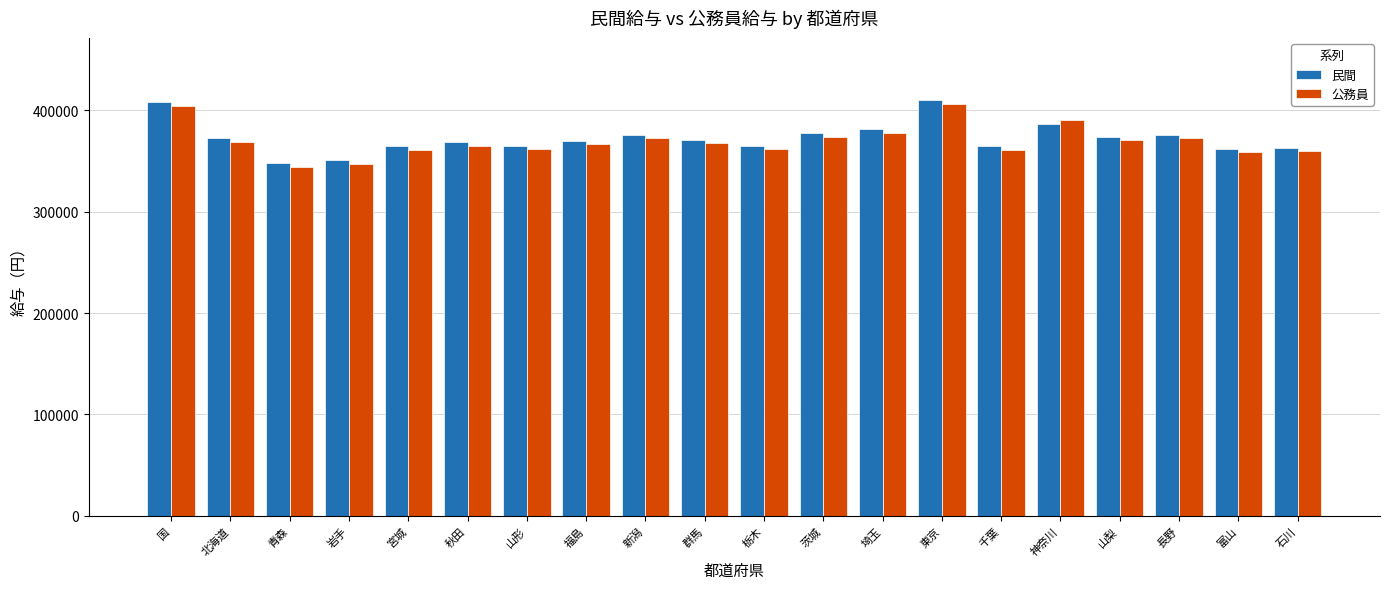

How many values in the 公務員 series are below 368270?

10